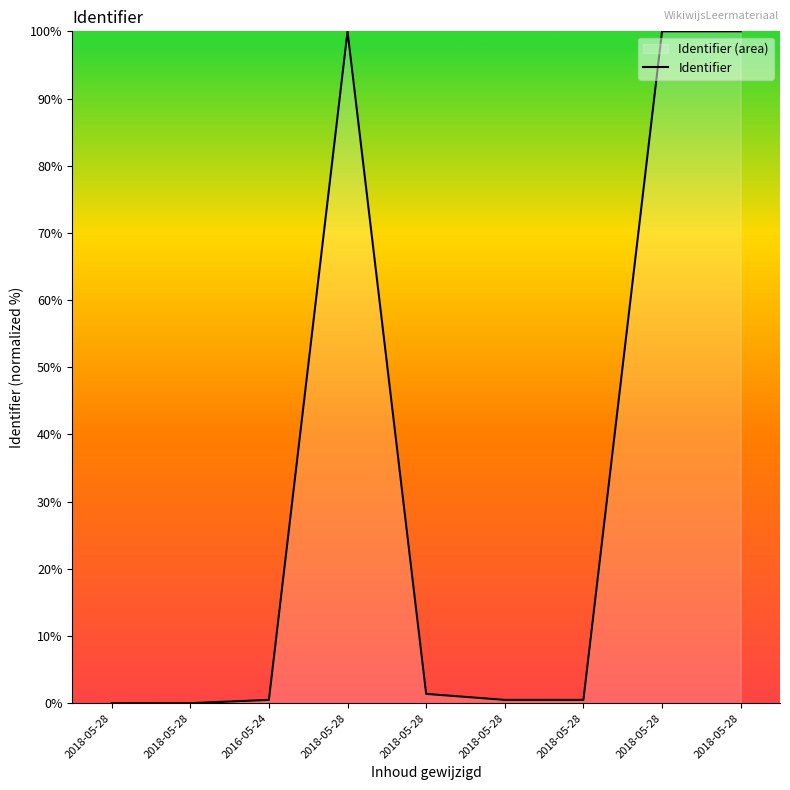

Reading left to right, extract all data points from this chart.

2018-05-28=0.0	2018-05-28=0.0	2016-05-24=0.5	2018-05-28=100.0	2018-05-28=1.4	2018-05-28=0.5	2018-05-28=0.5	2018-05-28=100.0	2018-05-28=100.0